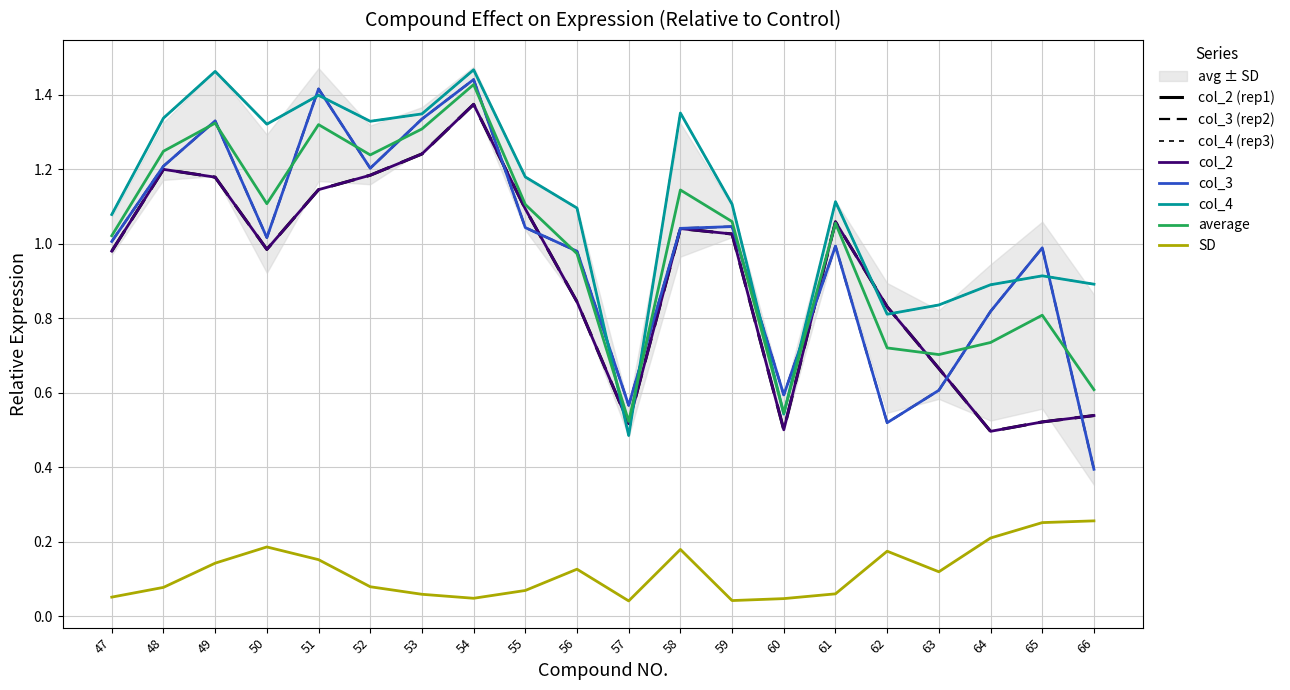

What is the value of the col_4 point at the 7th from the left?

1.3